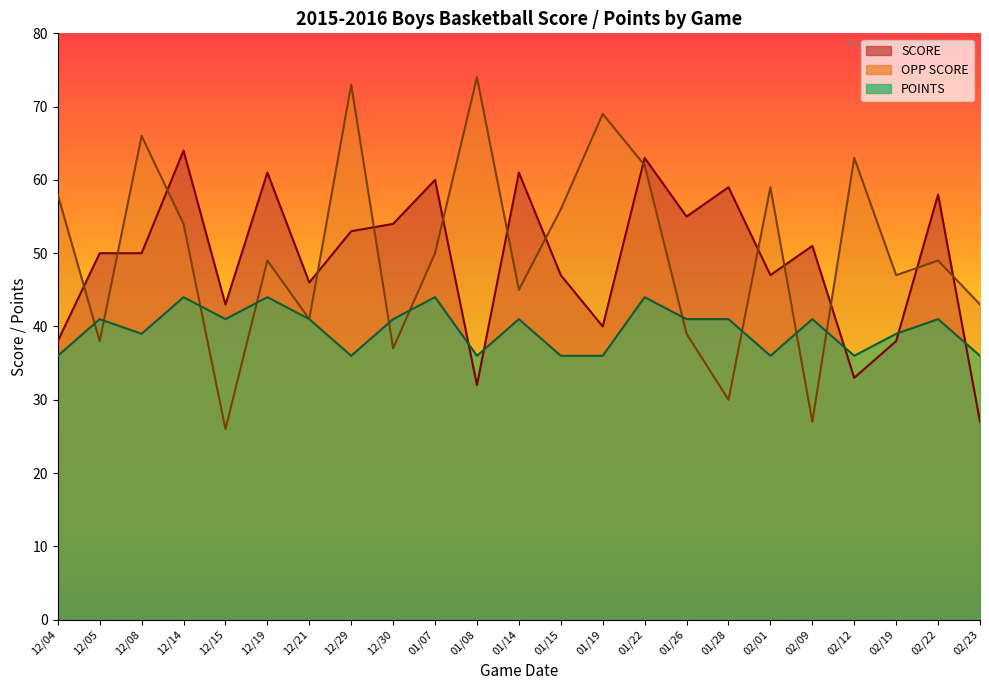

At which category is the sum across all series the highest?

01/22